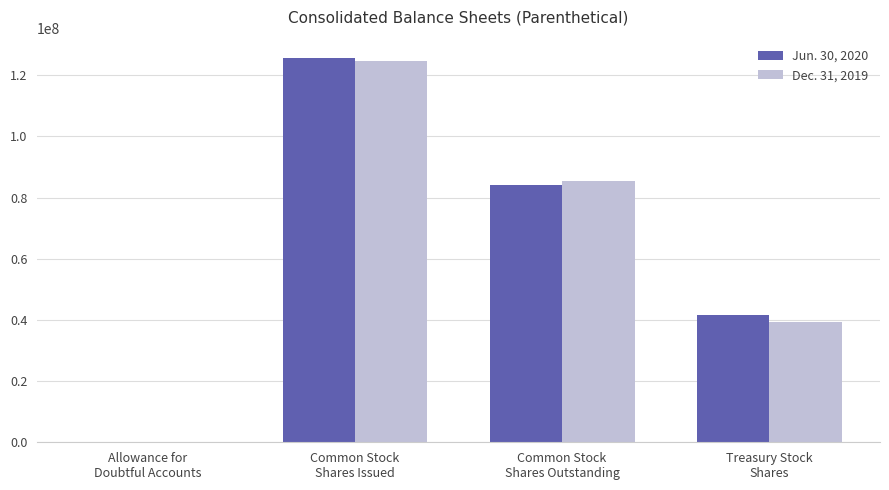

Where does the Jun. 30, 2020 series first go above 84049888?

Common Stock
Shares Issued